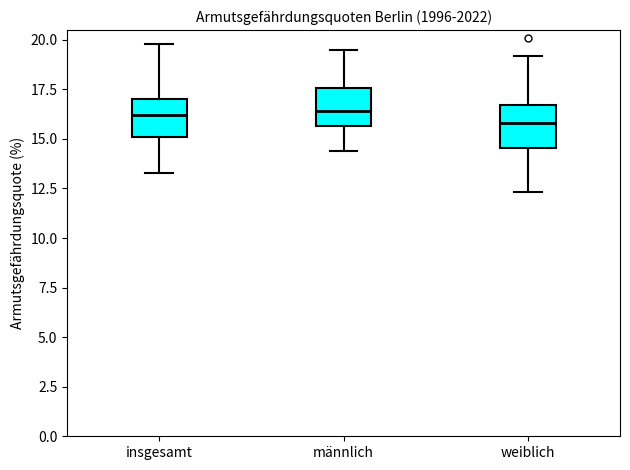

Reading left to right, read every box against the y-axis: the position of its median line, the range the box covers, and the ends of its whiskers. The values are not printed on the chart, so give them approximately, as read against the axis.

insgesamt: median 16.0, box 15.0 to 17.0, whiskers 13.5 to 20.0
männlich: median 16.5, box 15.5 to 17.5, whiskers 14.5 to 19.5
weiblich: median 16.0, box 14.5 to 16.5, whiskers 12.5 to 19.0